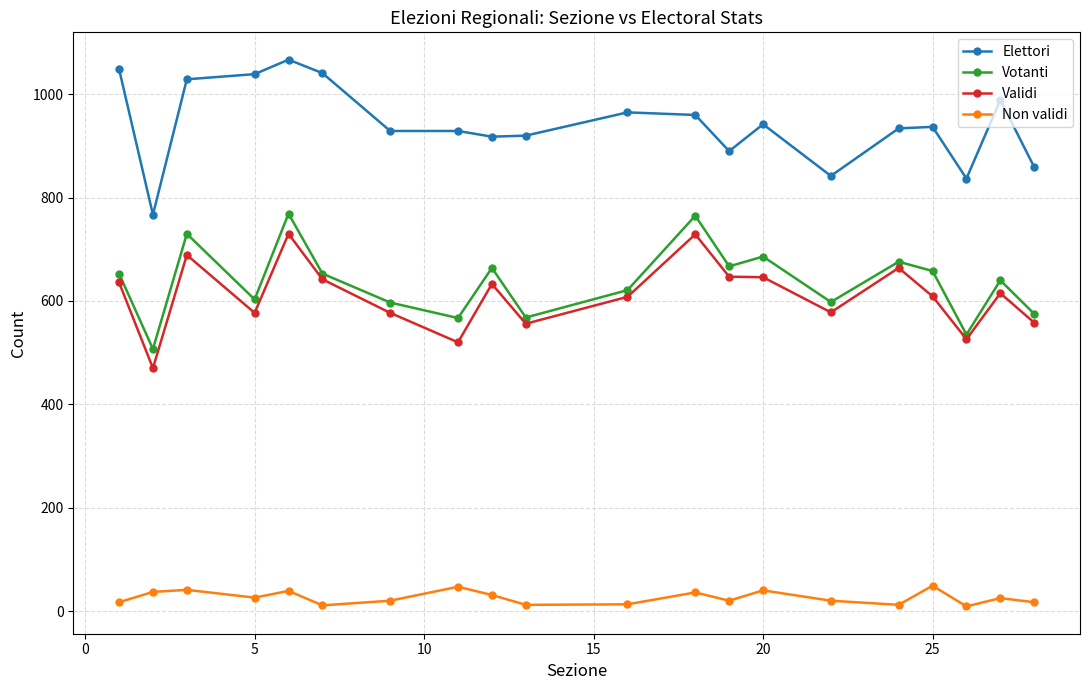

True or false: Non validi and Votanti cross at least once.

False